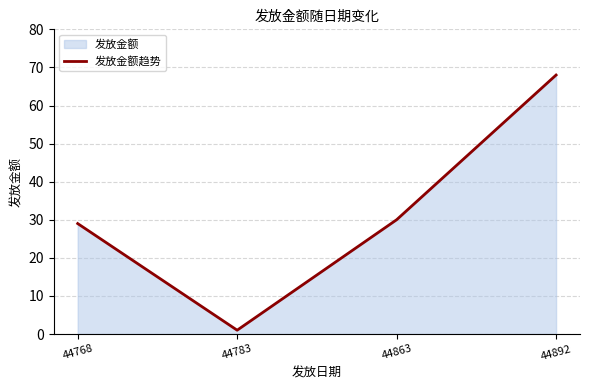

Is it true that the value at 44783 is 1?

True